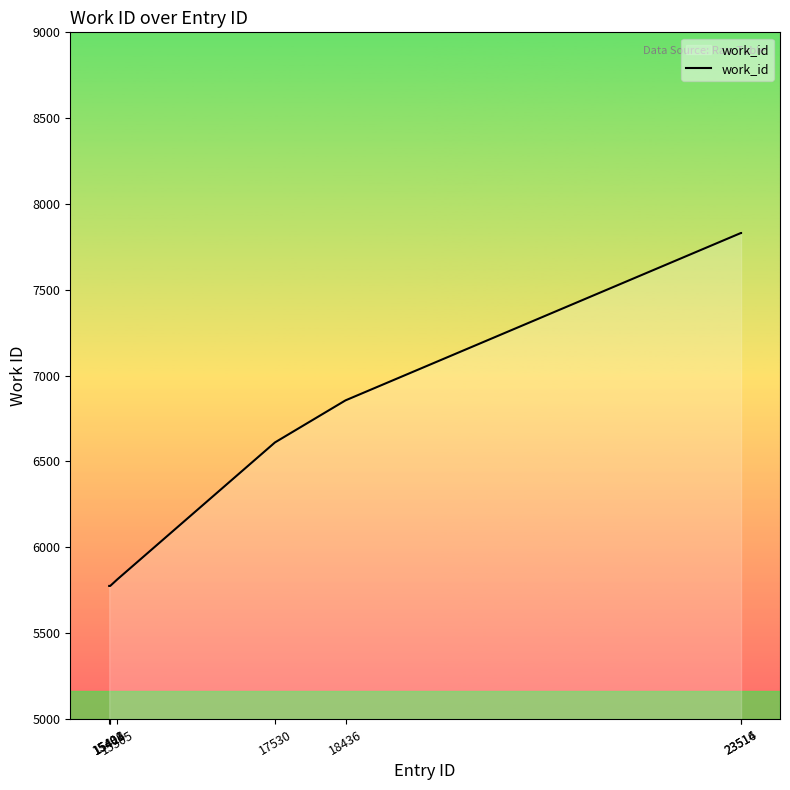

Count the number of categories in the chart.

8